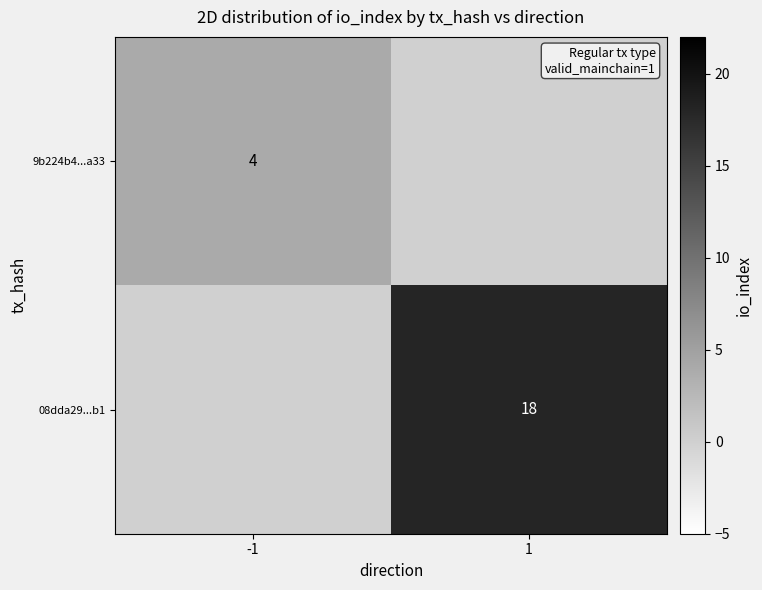

True or false: 9b224b4...a33 has a value of 4 at -1.

True